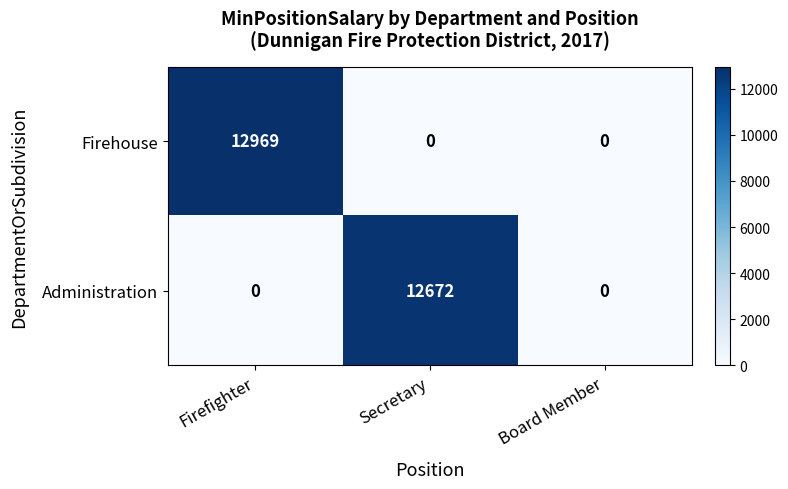

What is the difference between the maximum and minimum values in the Administration series?

12672